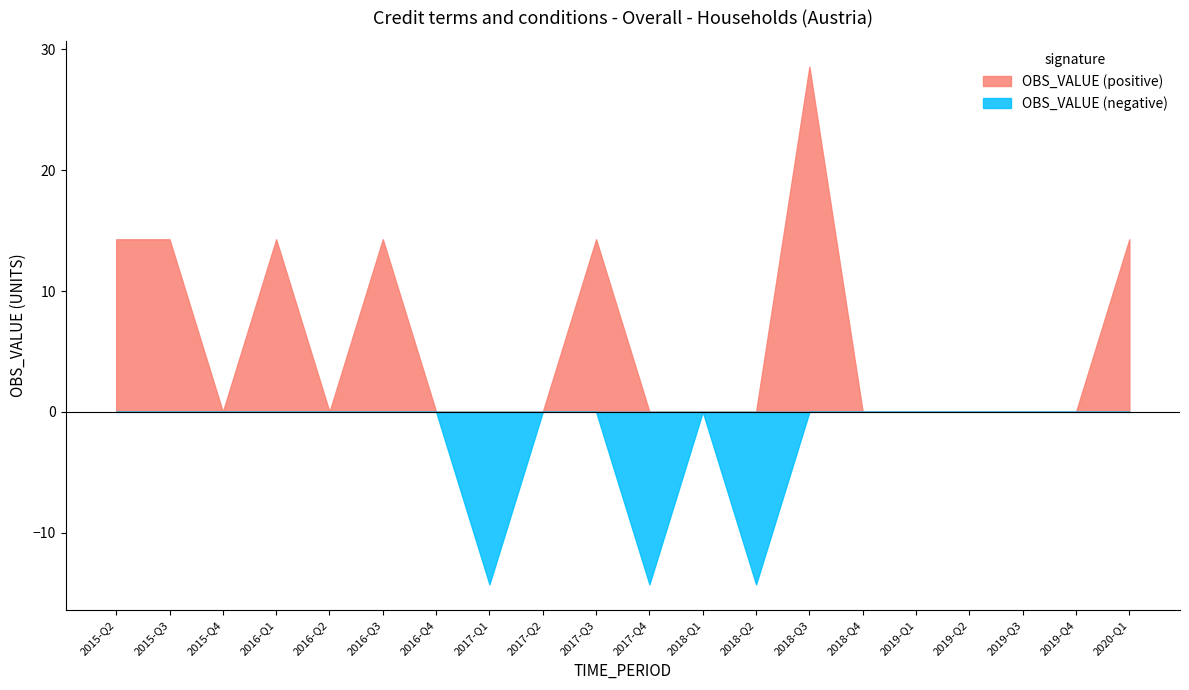

At which category does the data reach its first local peak?

2016-Q1